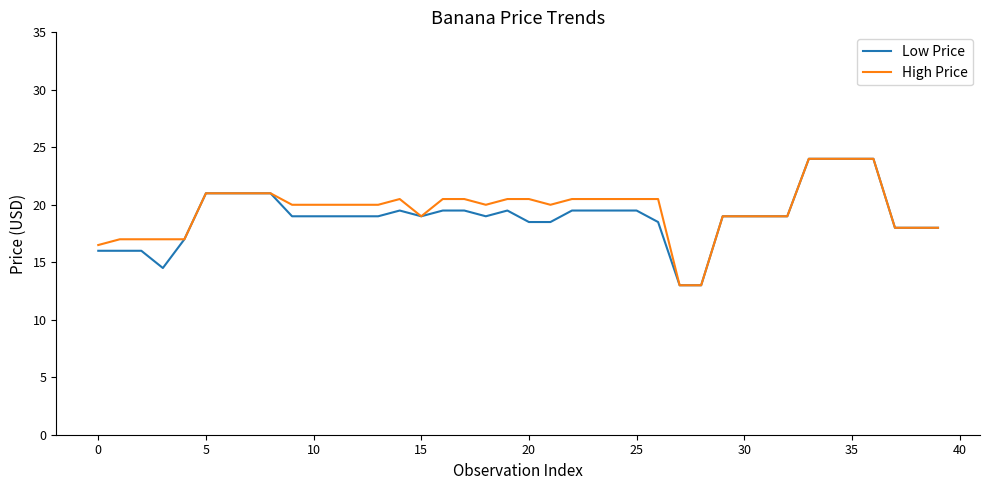

What is the smallest value displayed?

13.0